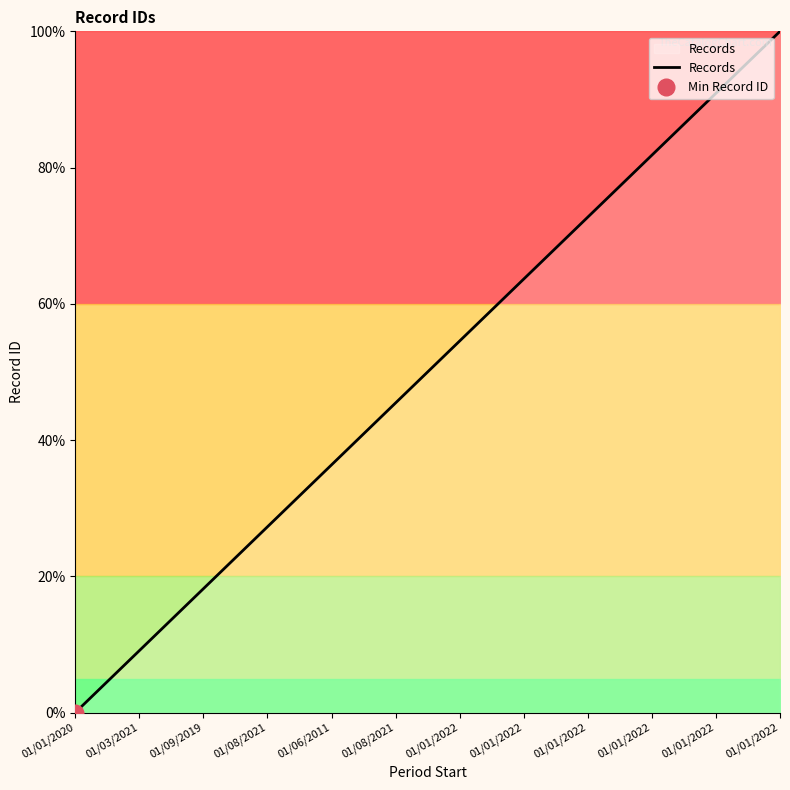

Reading left to right, extract all data points from this chart.

01/01/2020=0.0	01/03/2021=9.1	01/09/2019=18.2	01/08/2021=27.3	01/06/2011=36.4	01/08/2021=45.5	01/01/2022=54.5	01/01/2022=63.6	01/01/2022=72.7	01/01/2022=81.8	01/01/2022=90.9	01/01/2022=100.0